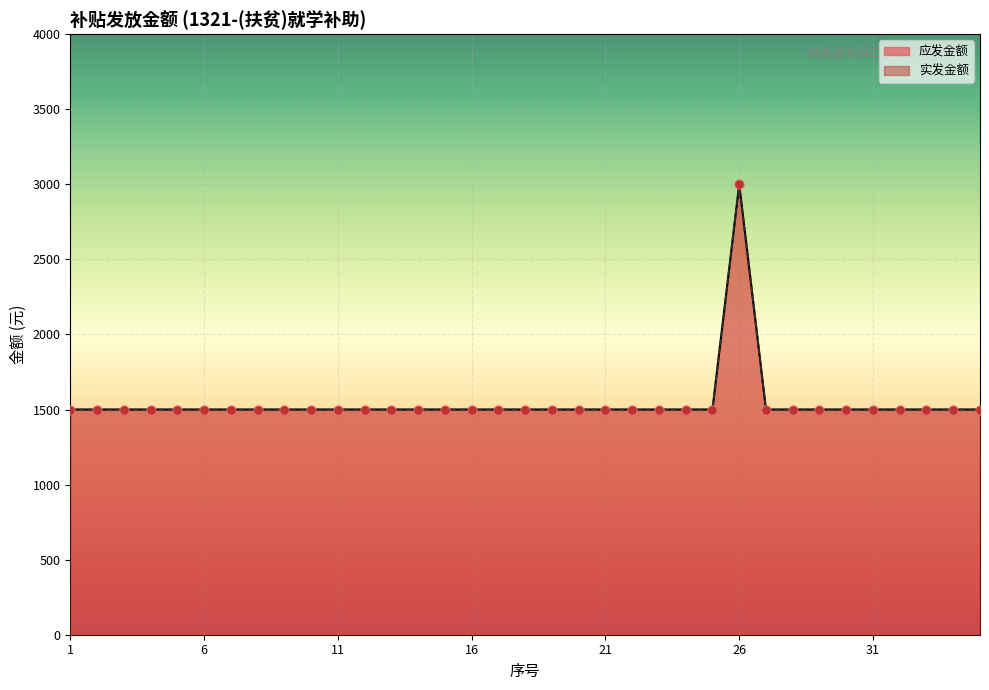

At how many categories does at least one series exceed 1928?

1